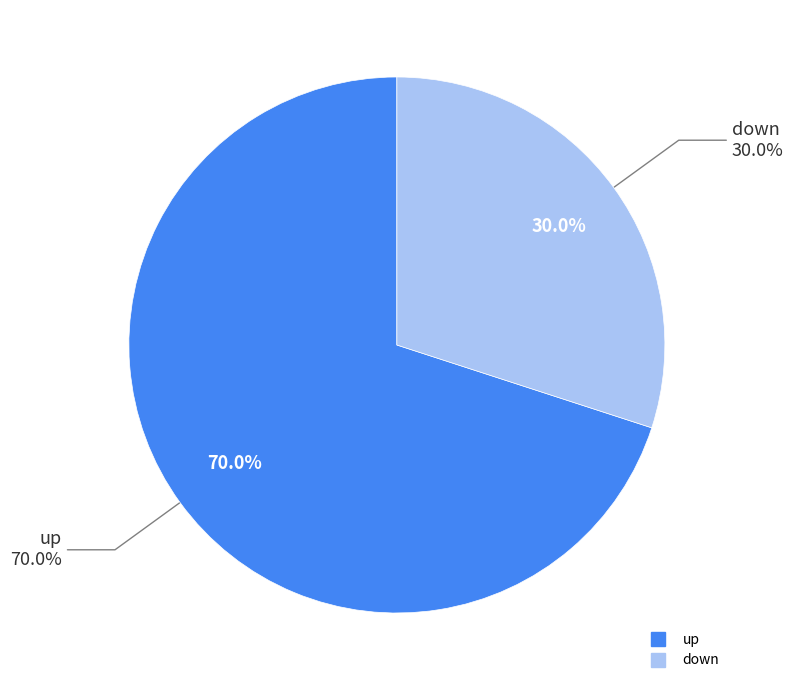

What percentage is the down slice, to the nearest percent?

30%